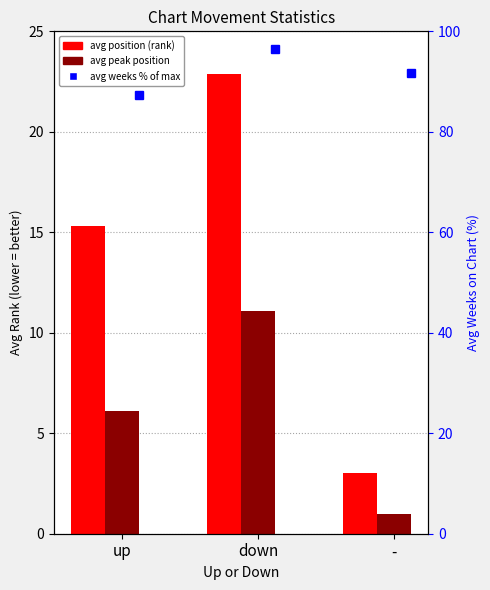

The avg position (rank) series shows 15.3 at up. True or false?

True